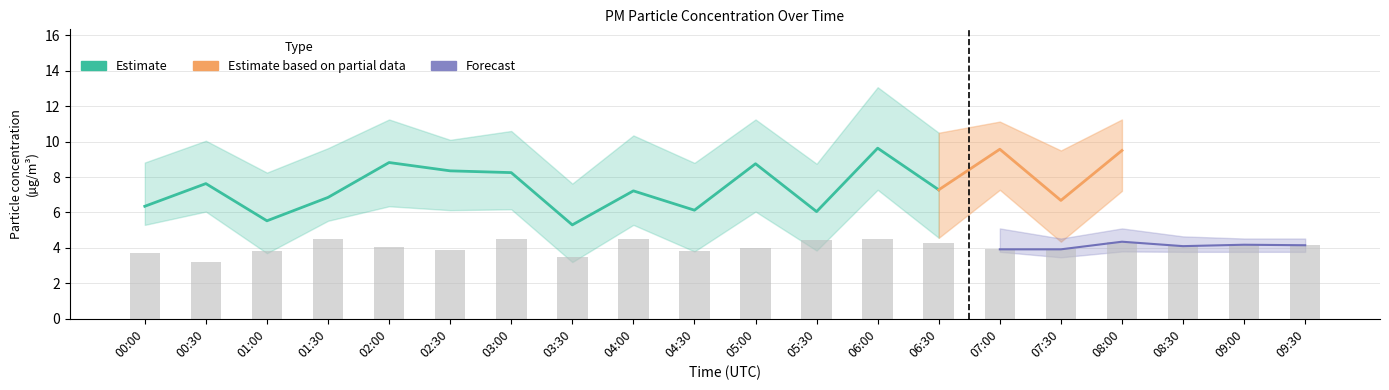

Is it true that P2 equals 6.6 at 00:00?

False